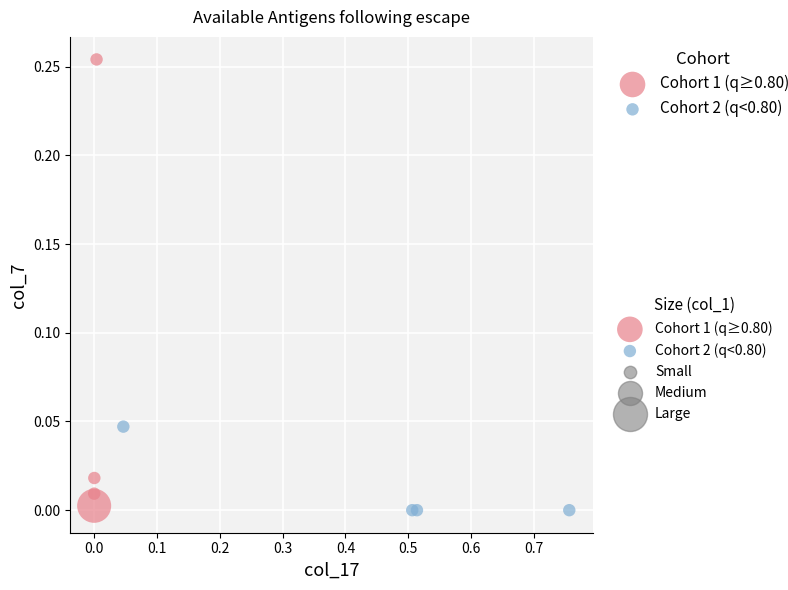

Which series contains the lowest Y value?

Cohort 2 (q<0.80)